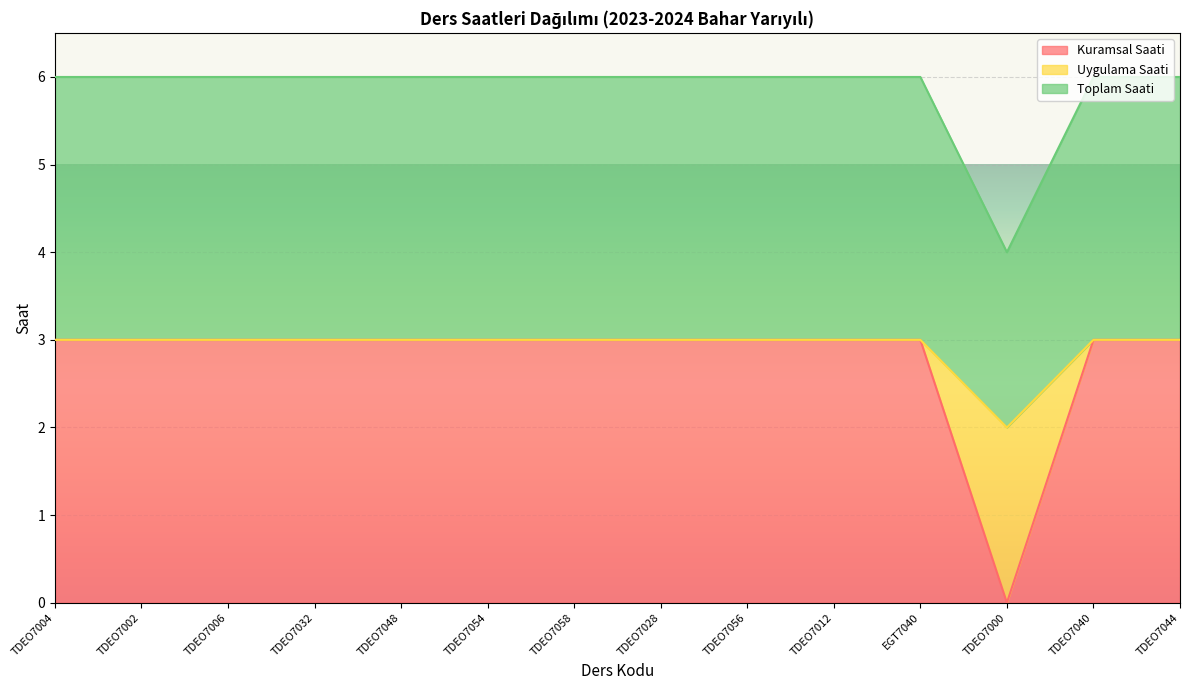

What position from the left is TDEO7006?

3